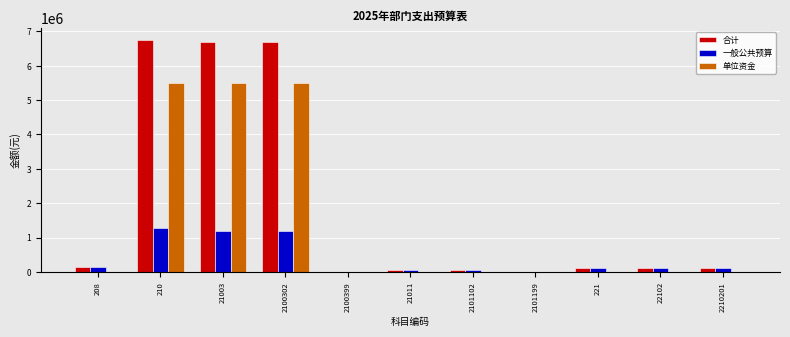

Which series has the largest total across all categories?

合计